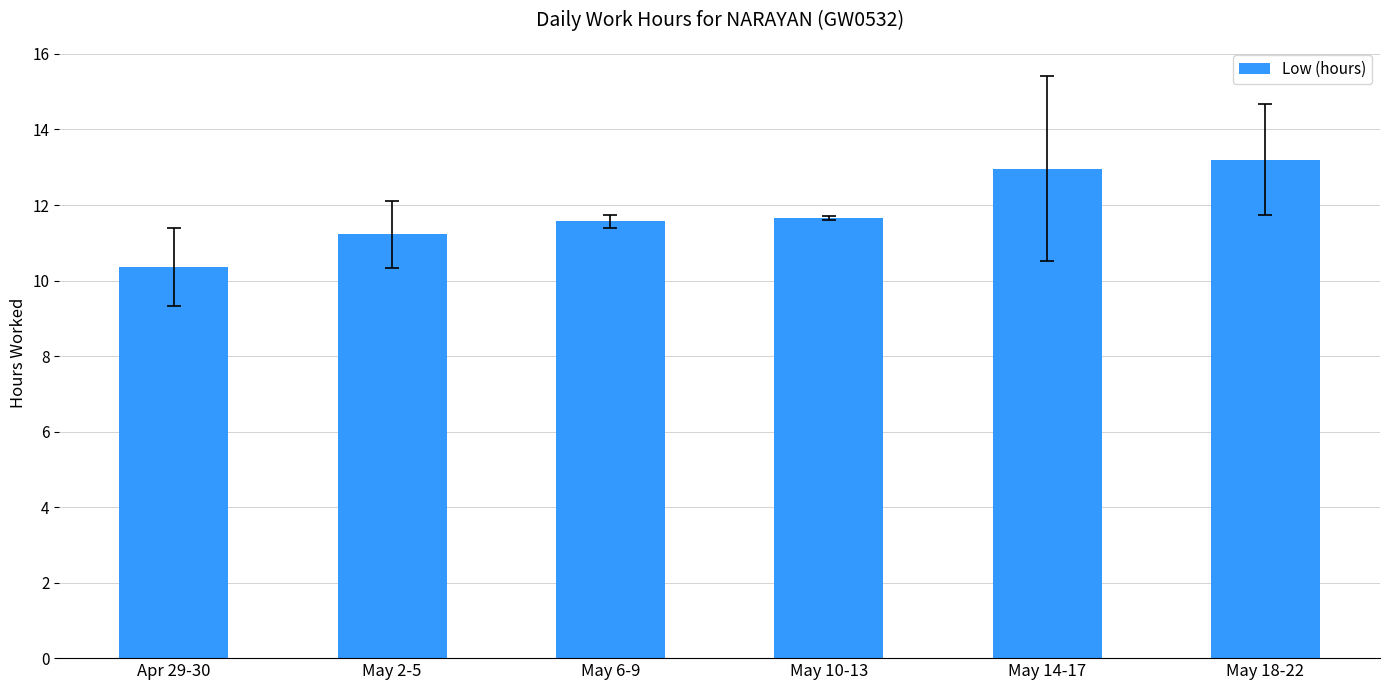

What is the approximate value at May 2-5?

11.2